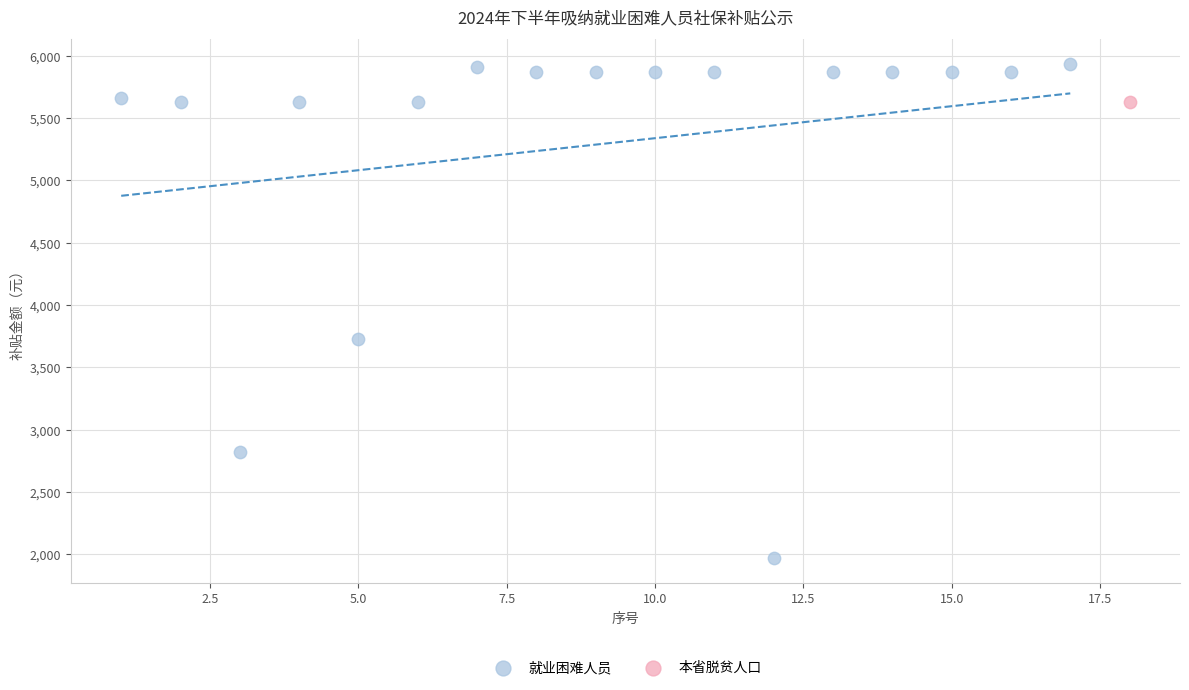

What are all the series names shown in the legend?

就业困难人员, 本省脱贫人口